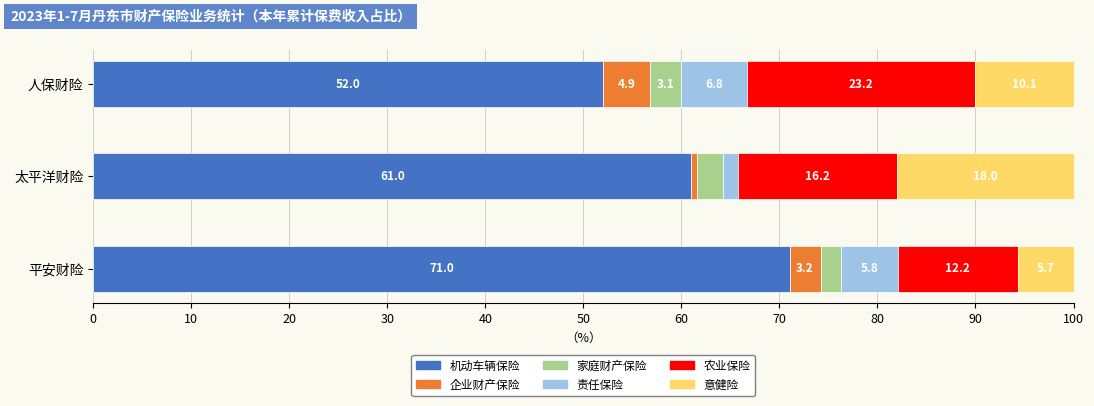

True or false: 机动车辆保险 has a value of 71.0 at 平安财险.

True